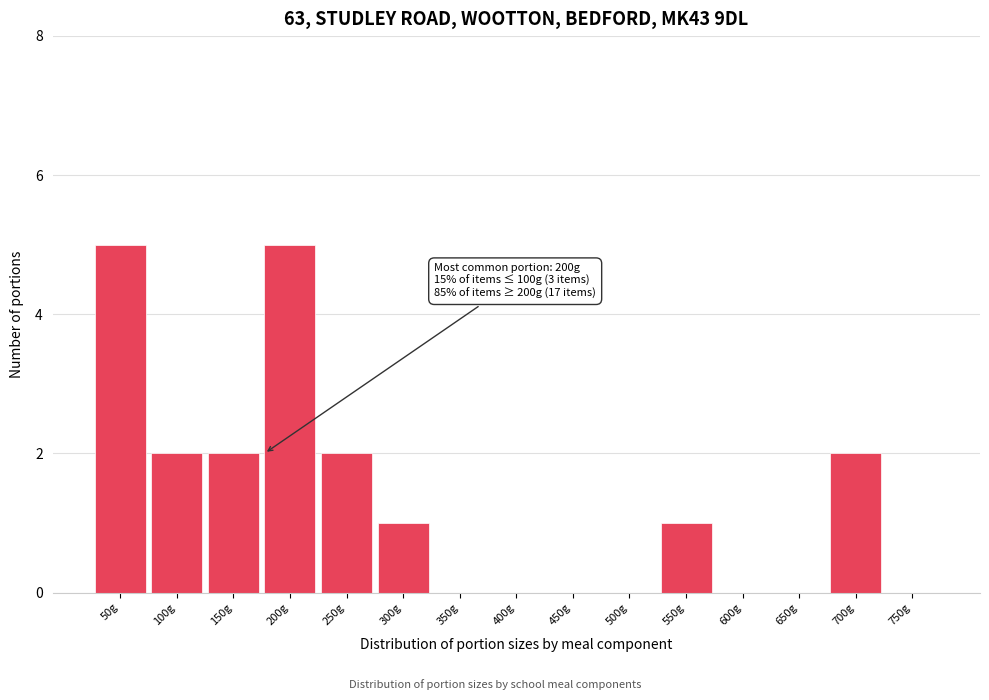

Reading right to left, transcribe all the data shown in this chart.

750g=0	700g=2	650g=0	600g=0	550g=1	500g=0	450g=0	400g=0	350g=0	300g=1	250g=2	200g=5	150g=2	100g=2	50g=5